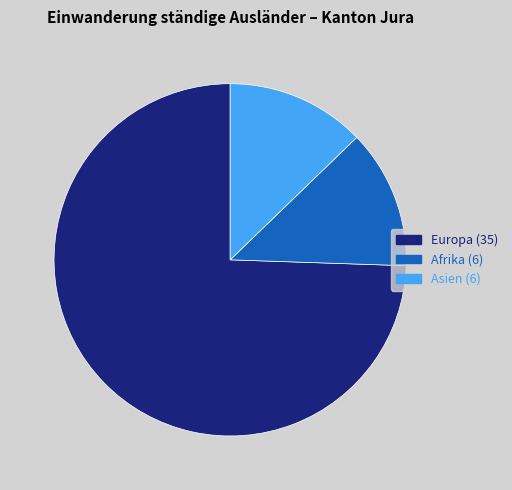

Is there any slice that represents more than half of the pie?

Yes